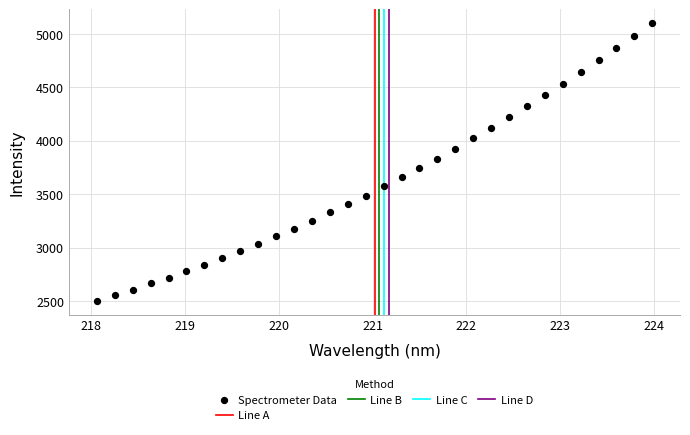

What is the range of X values (max minus min)?

5.9